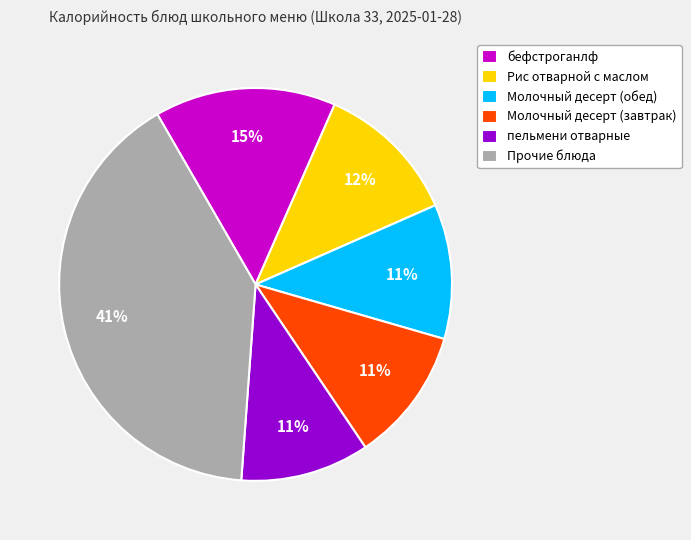

To the nearest percent, what is the average slice percentage?

17%